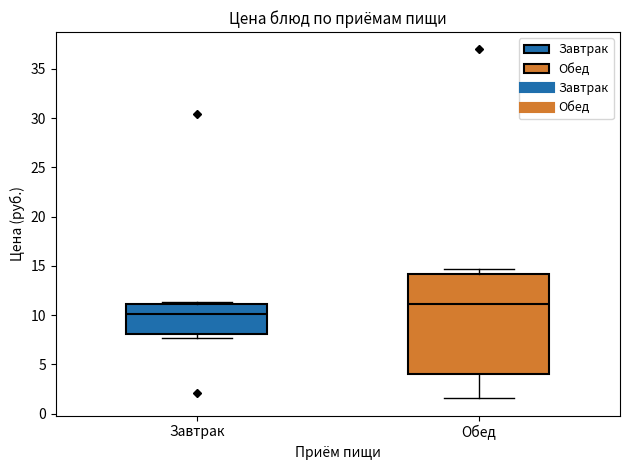

Reading left to right, transcribe this box plot: for each box, give where its median line is, the range the box spans, and where its two whiskers end, as read against the y-axis. The values are not printed on the chart, so give them approximately, as read against the axis.

Завтрак: median 10.0, box 8.0 to 11.0, whiskers 7.5 to 11.5
Обед: median 11.0, box 4.0 to 14.0, whiskers 1.5 to 14.5